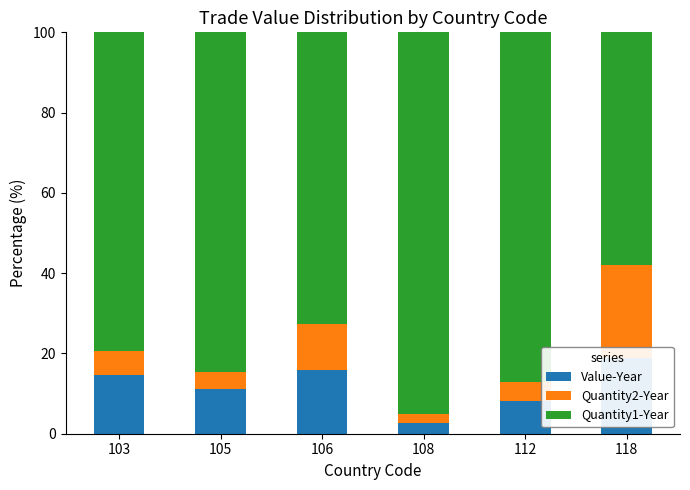

How many categories are shown in the chart?

6